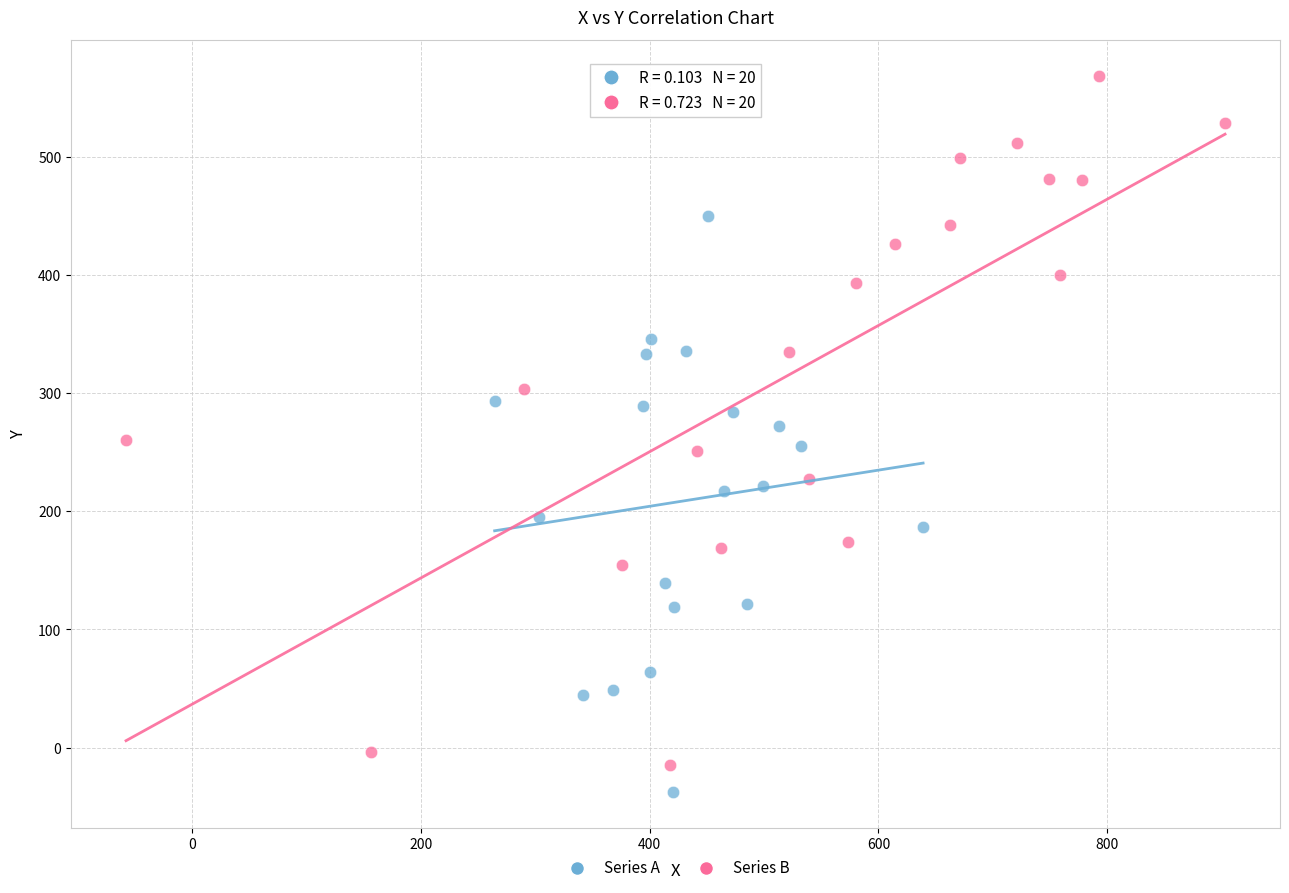

Which series has the largest Y range (max minus min)?

Series B